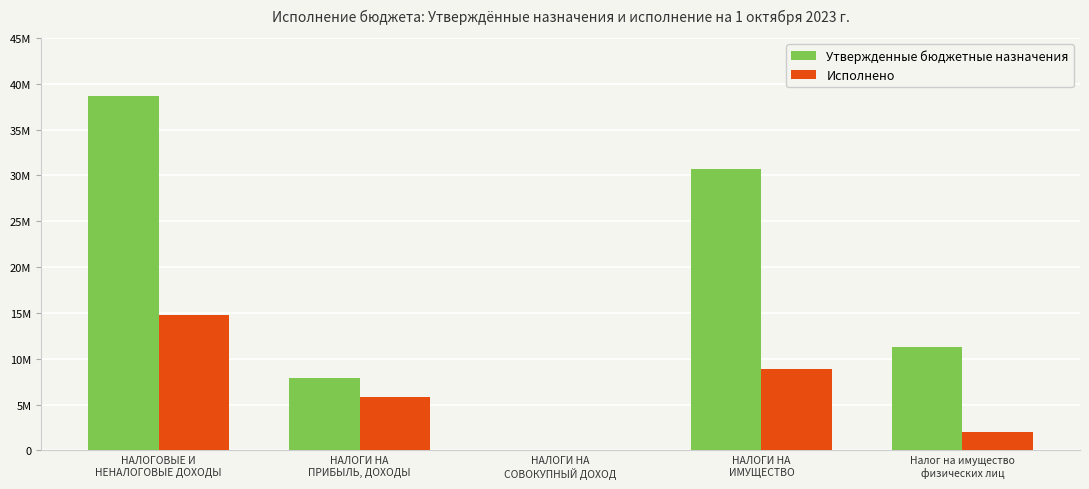

At which category is the sum across all series the highest?

НАЛОГОВЫЕ И
НЕНАЛОГОВЫЕ ДОХОДЫ